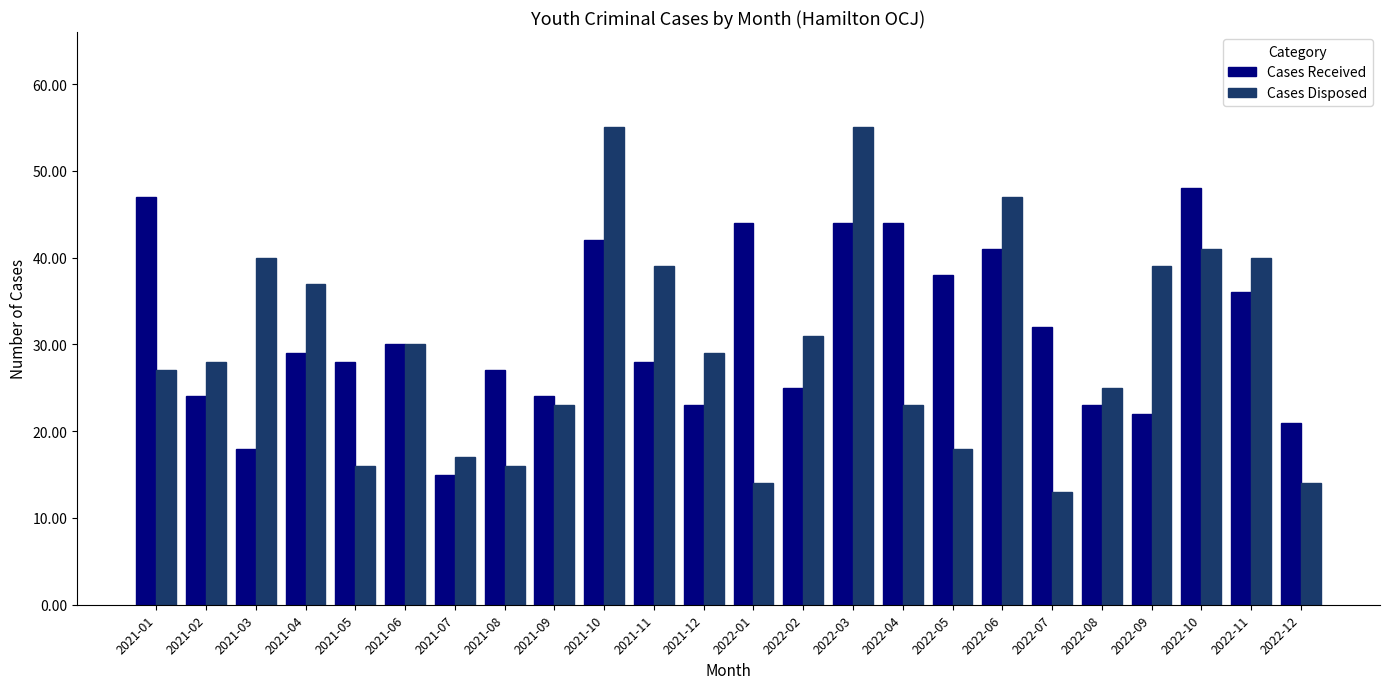

The Cases Disposed series shows 28 at 2021-02. True or false?

True